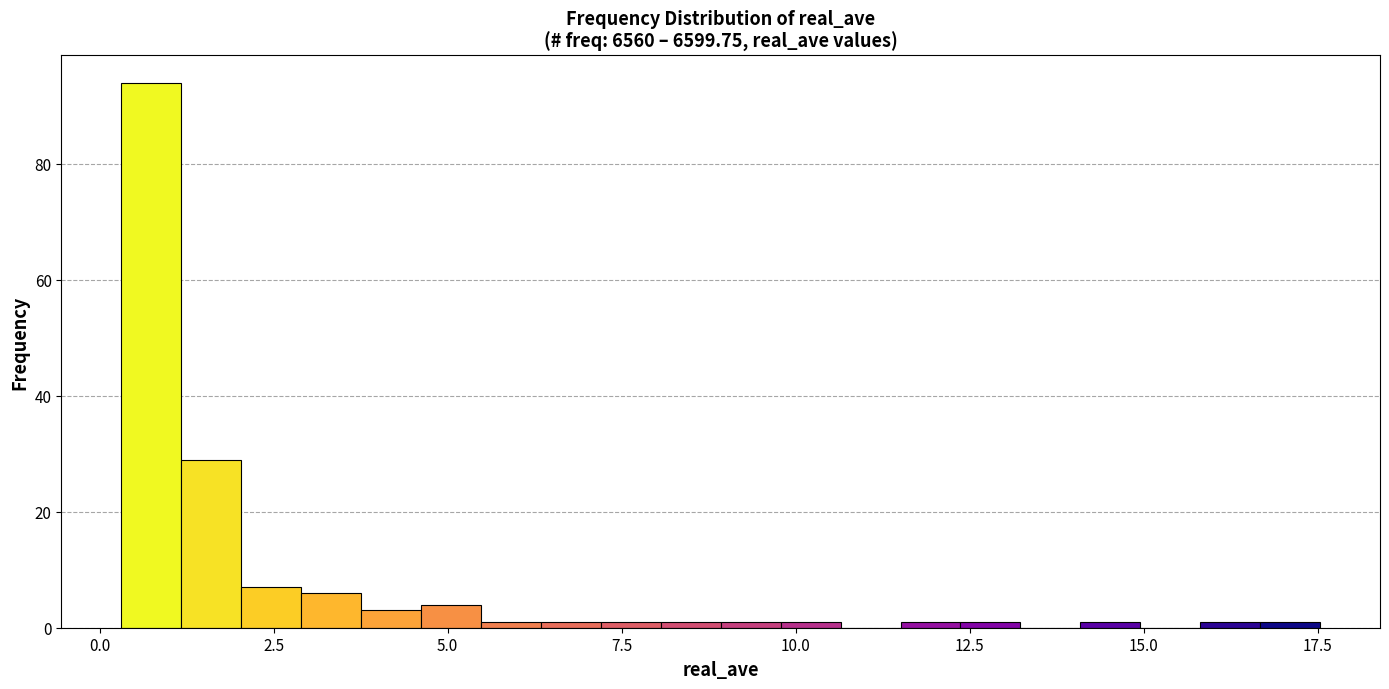

Read against the x-axis, roughly where is the centre of the tallest bar?

0.5